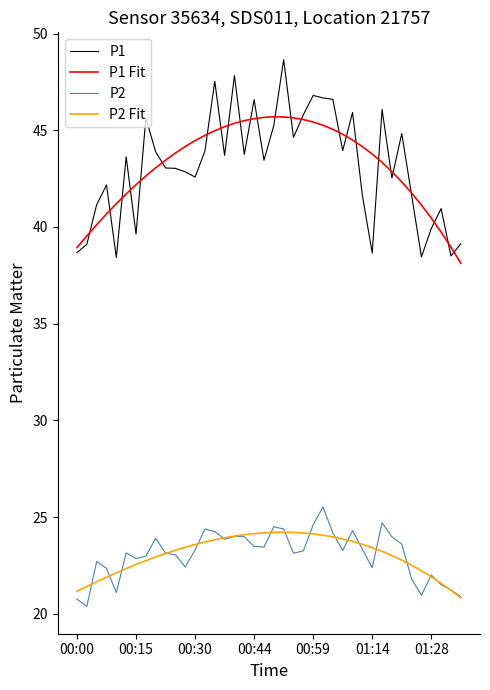

True or false: P2 Fit and P1 intersect in this chart.

False